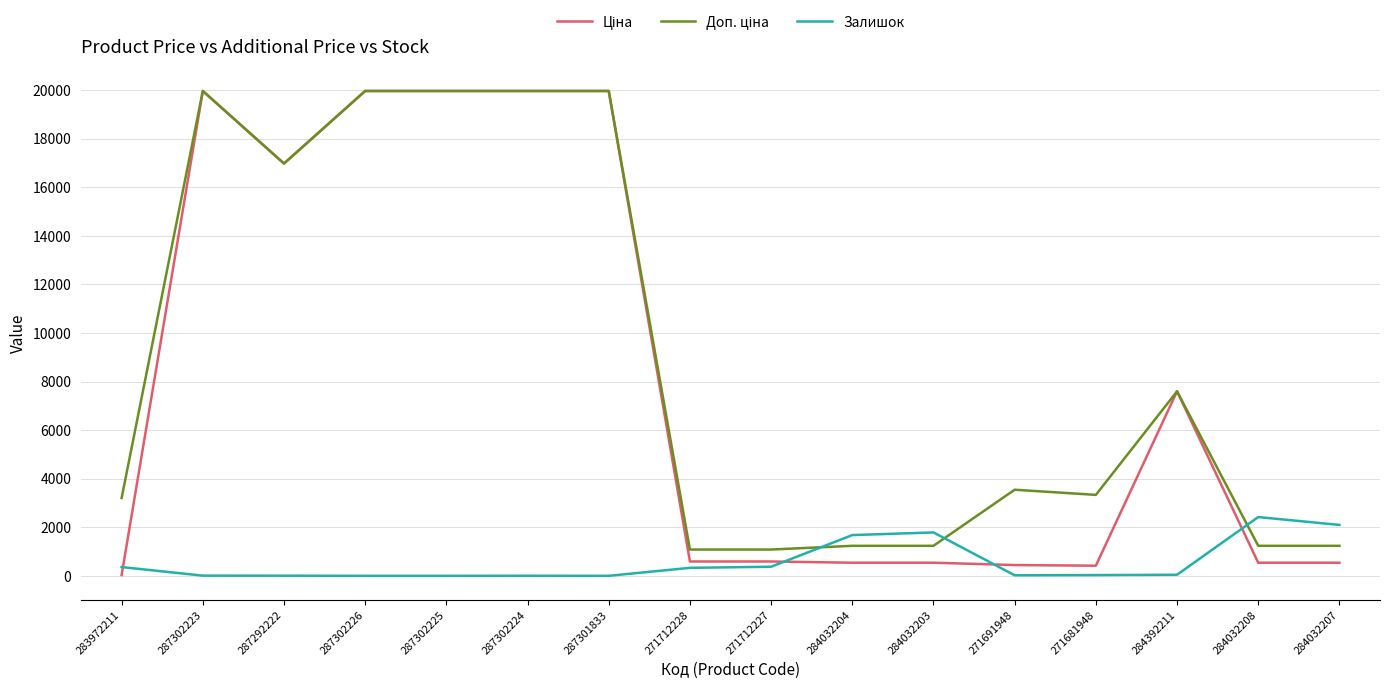

What is the maximum value shown in the chart?

19964.2